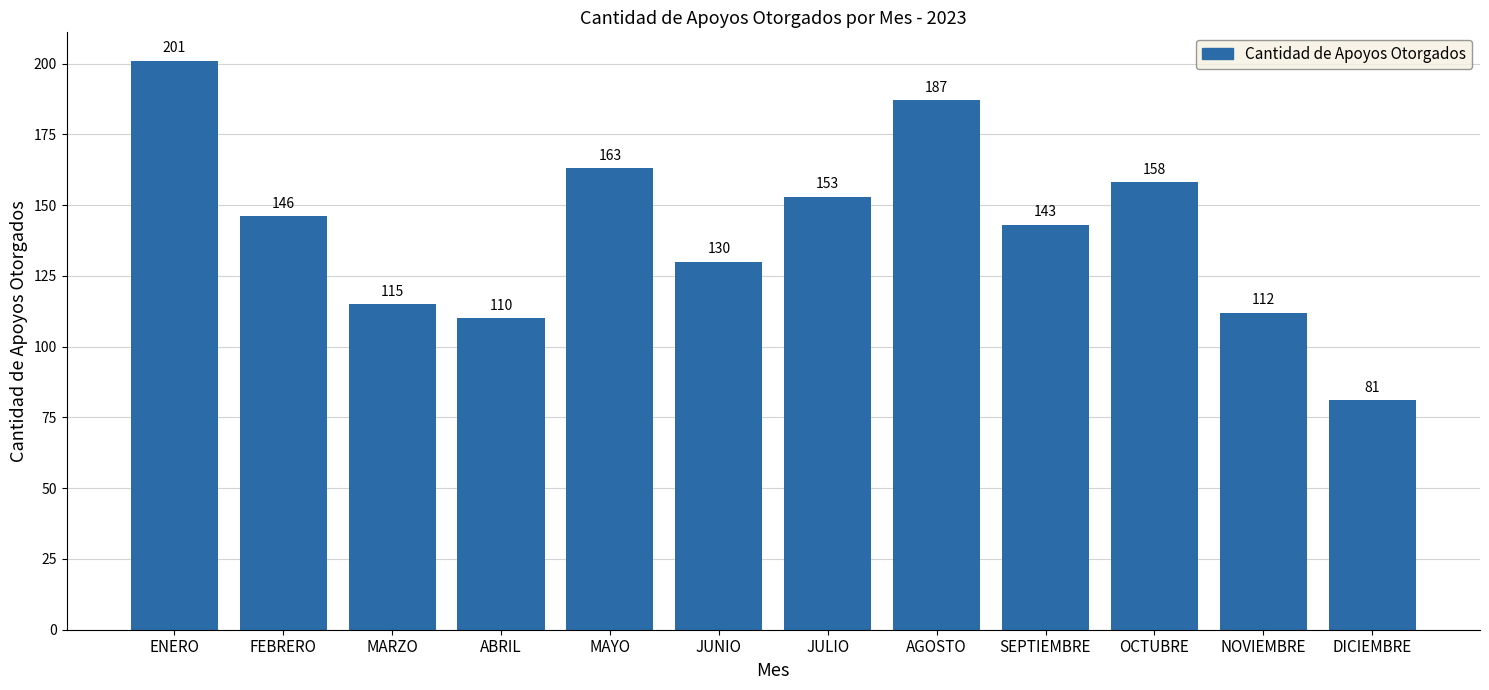

What is the difference between the second highest and minimum values?

106